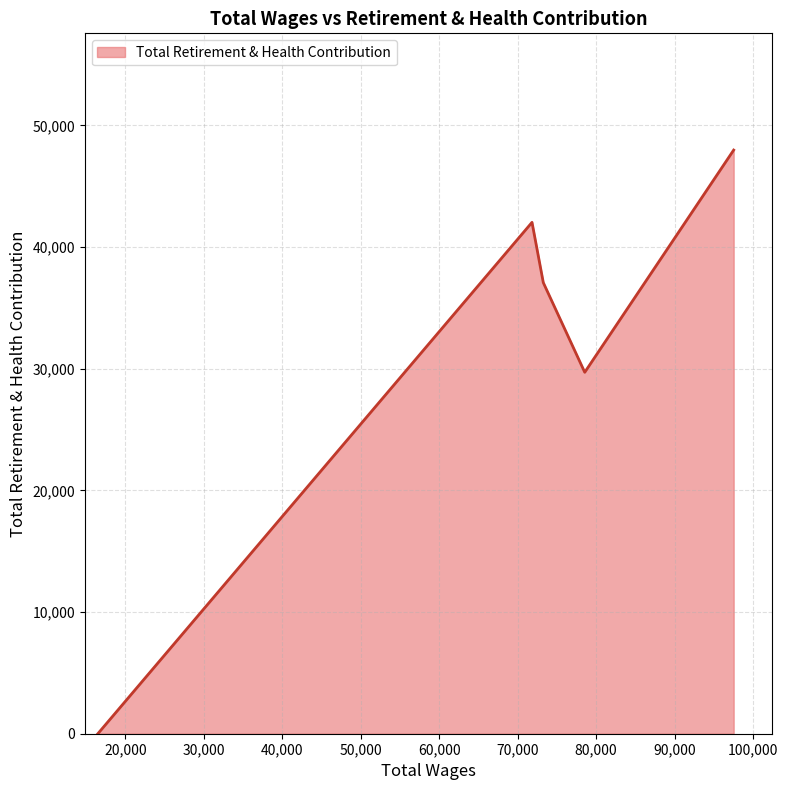

What is the greatest value displayed?

47966